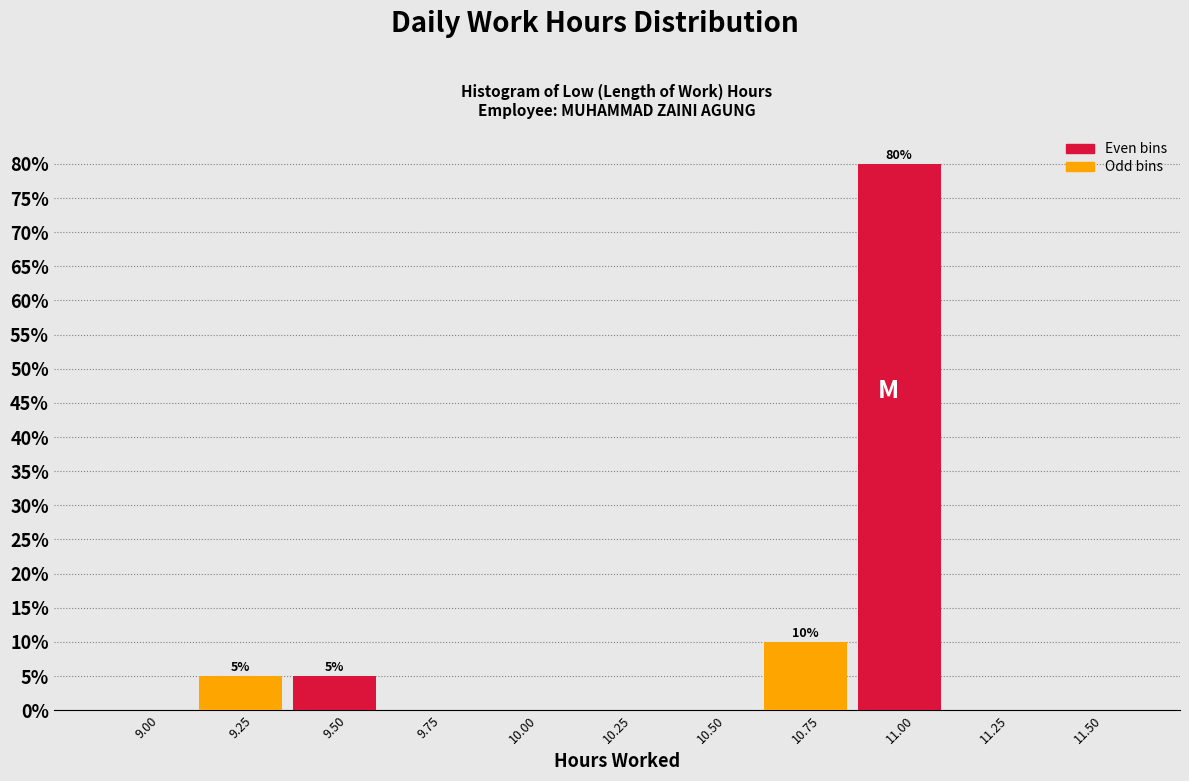

Reading left to right, what are all the values shown in this chart?

9.00=0	9.25=5	9.50=5	9.75=0	10.00=0	10.25=0	10.50=0	10.75=10	11.00=80	11.25=0	11.50=0